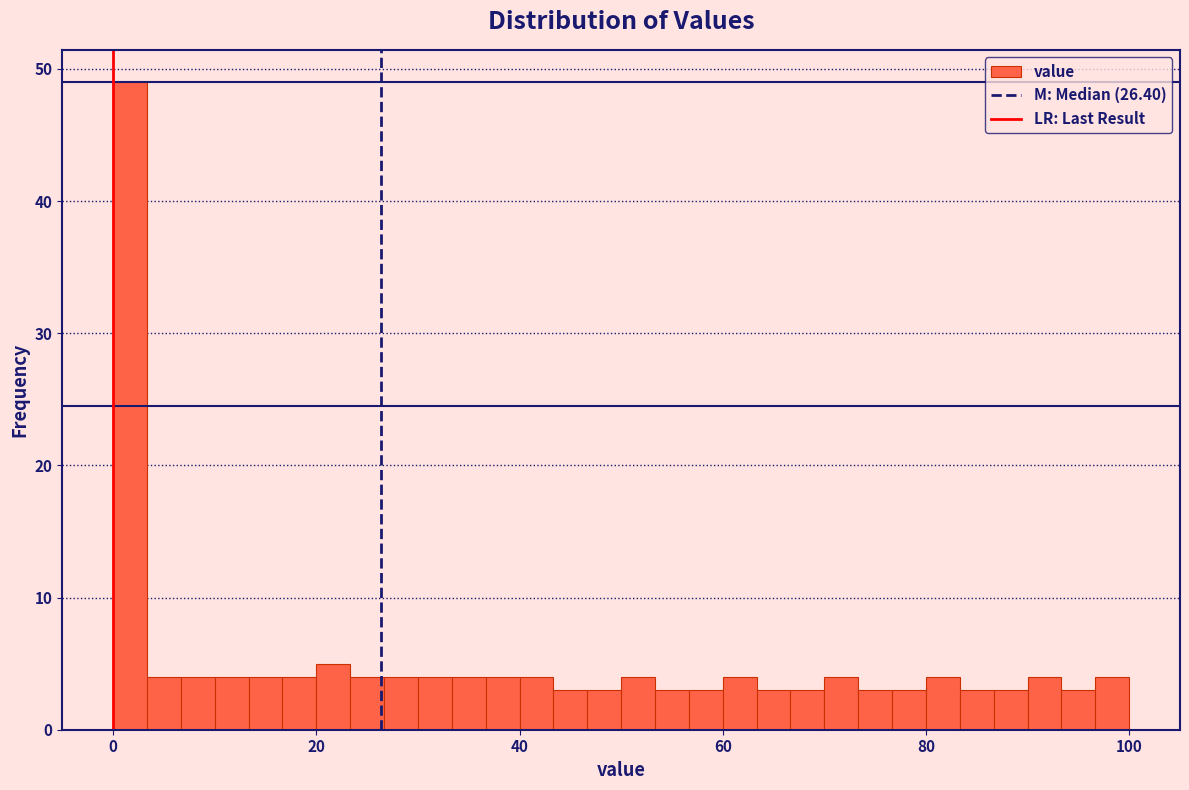

Read against the x-axis, roughly where is the centre of the tallest bar?

2